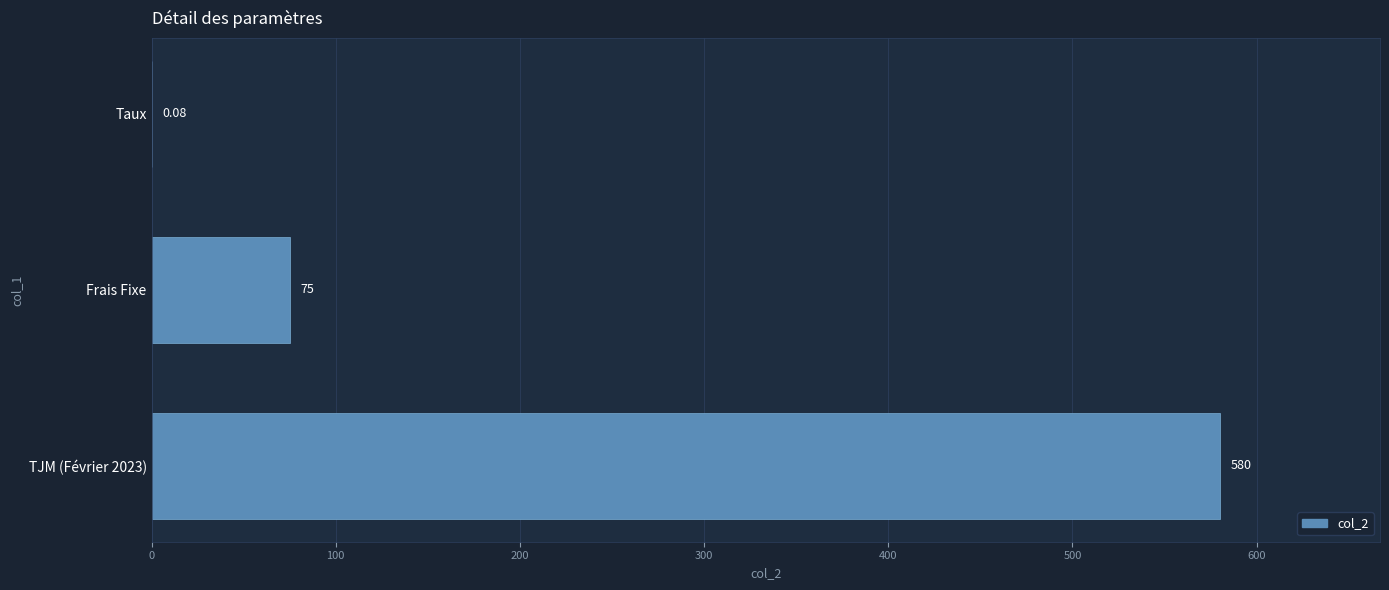

What is the change in value from Frais Fixe to TJM (Février 2023)?

+505.0